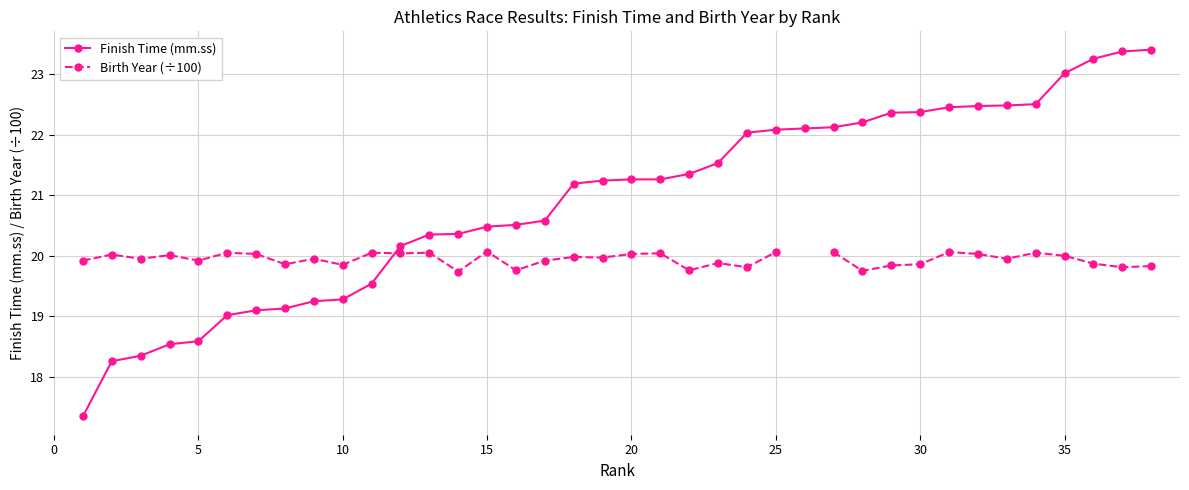

What is the minimum value for Finish Time (mm.ss)?

17.4